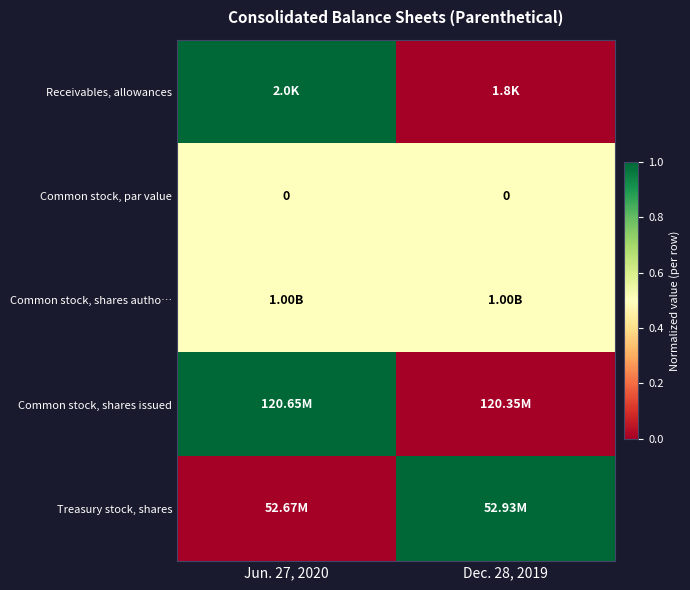

At which label does Treasury stock, shares reach its peak?

Dec. 28, 2019